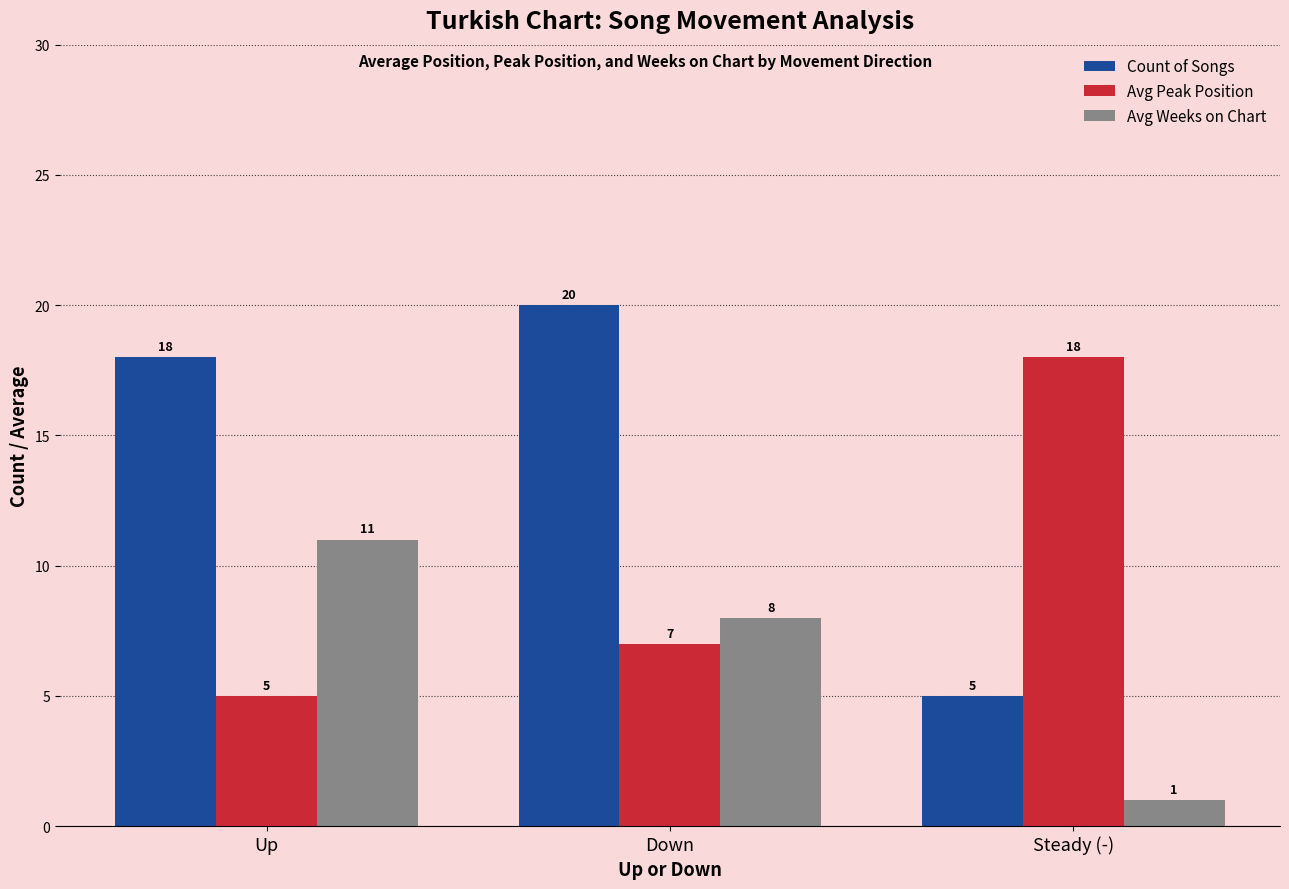

How many groups of bars are there?

3